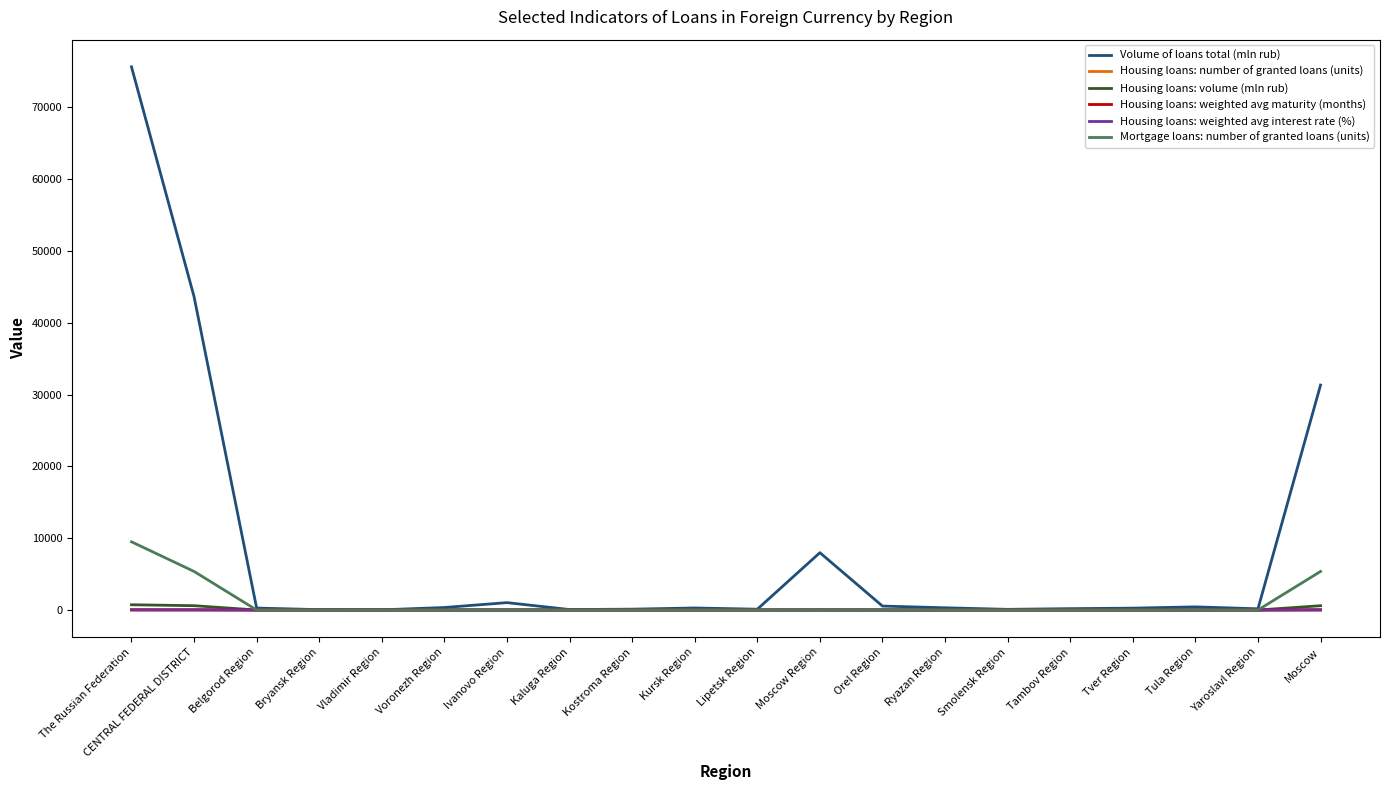

Which series has the largest total across all categories?

Volume of loans total (mln rub)